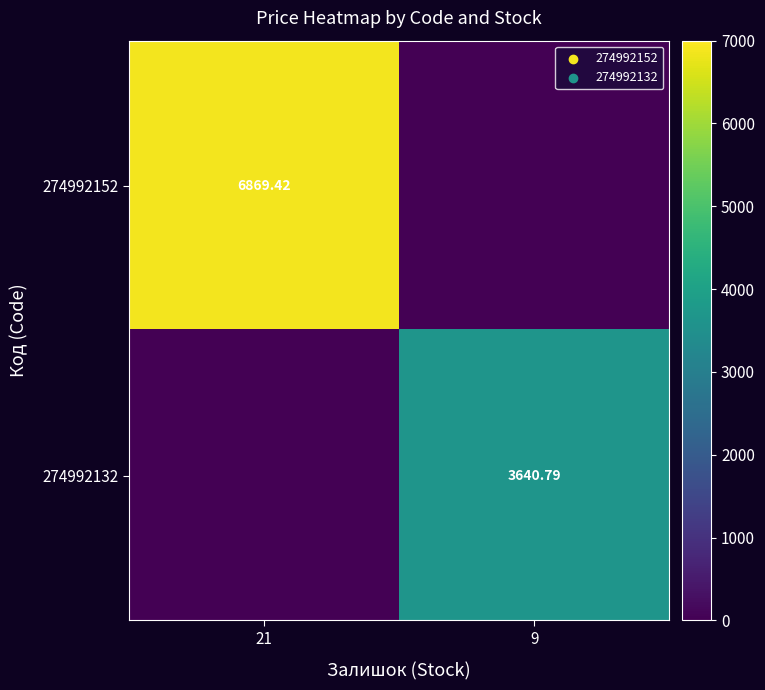

What is the difference between the highest and lowest values at 9?

3640.8